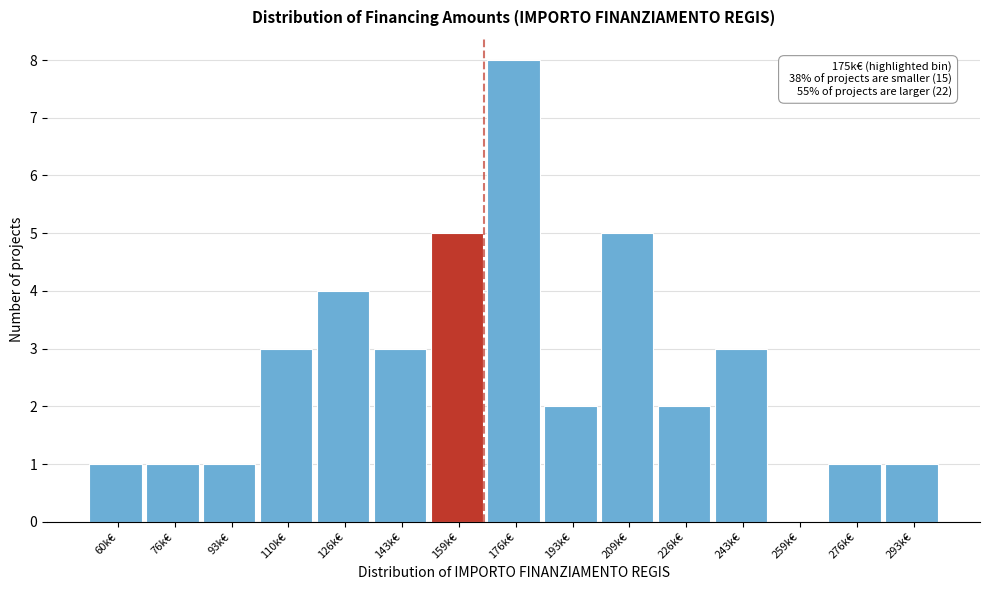

Reading left to right, list all the values displayed in this chart.

60k€=1	76k€=1	93k€=1	110k€=3	126k€=4	143k€=3	159k€=5	176k€=8	193k€=2	209k€=5	226k€=2	243k€=3	259k€=0	276k€=1	293k€=1